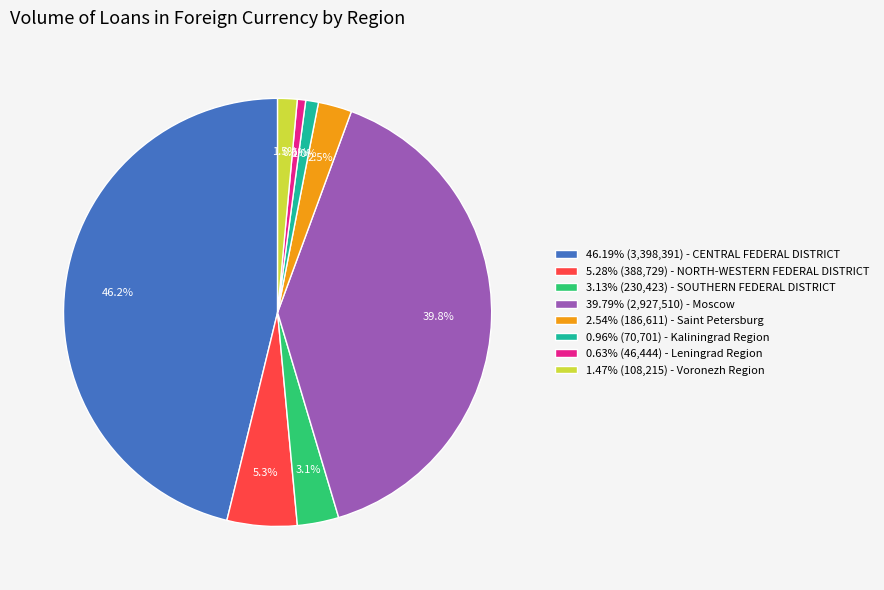

What percentage do 2.54% (186,611) - Saint Petersburg and 46.19% (3,398,391) - CENTRAL FEDERAL DISTRICT together represent?

48.7%